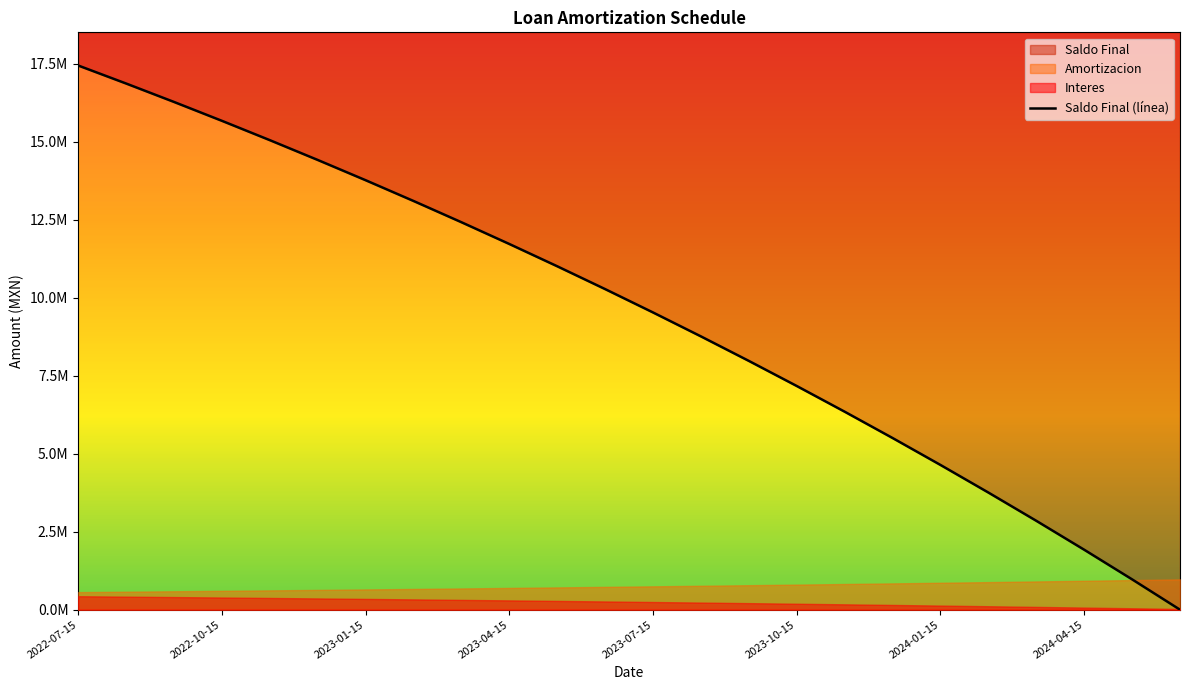

At which label does the data first exceed 10272117?

2022-07-15